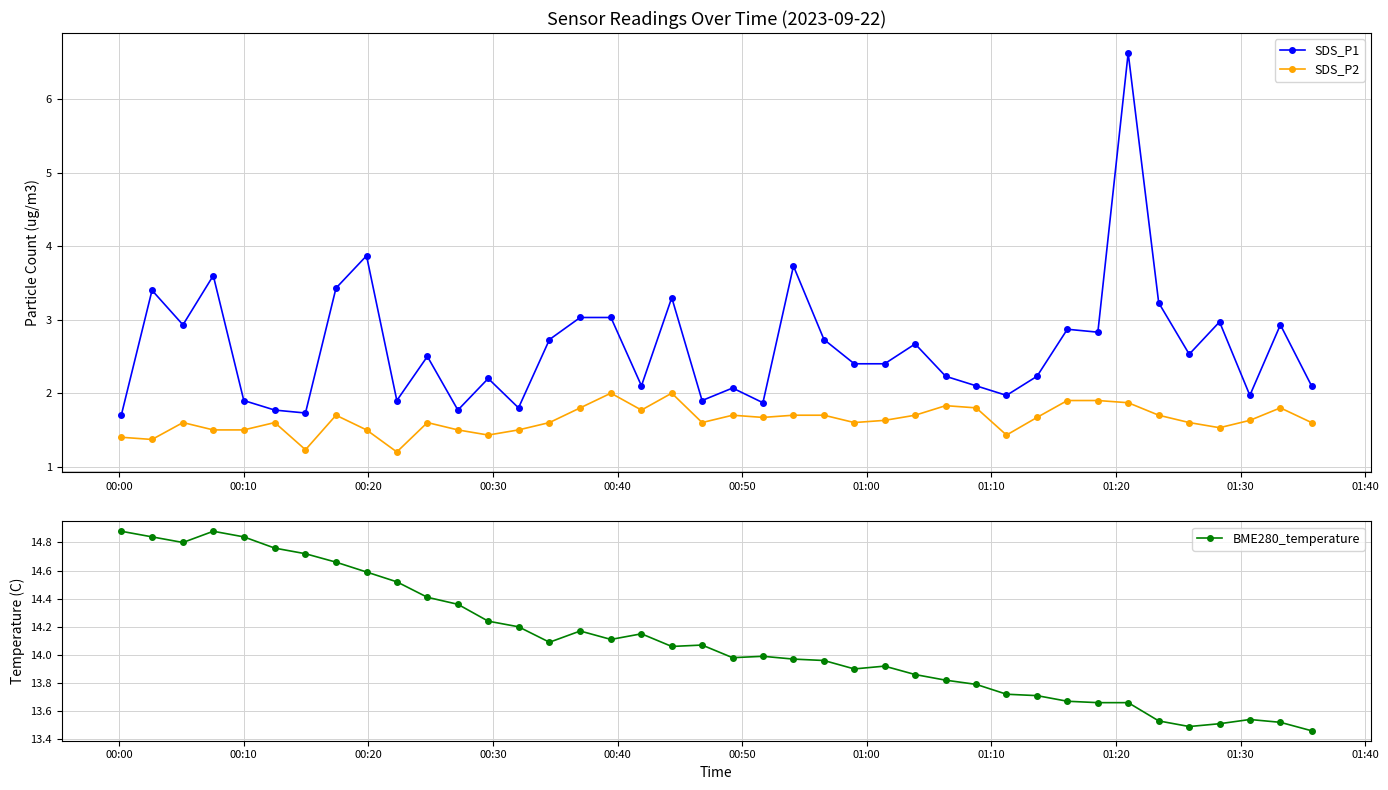

True or false: SDS_P2 has more than 0 interior local peaks.

True